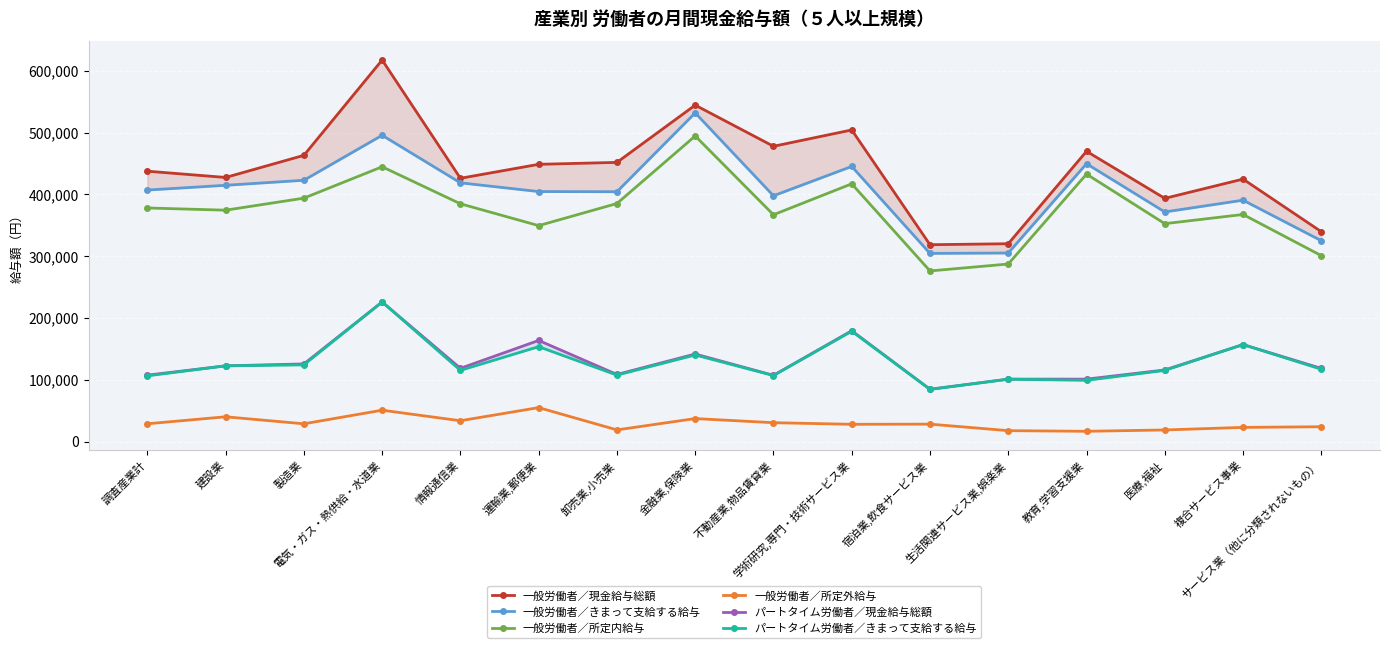

What is the label of the 5th point from the left?

情報通信業